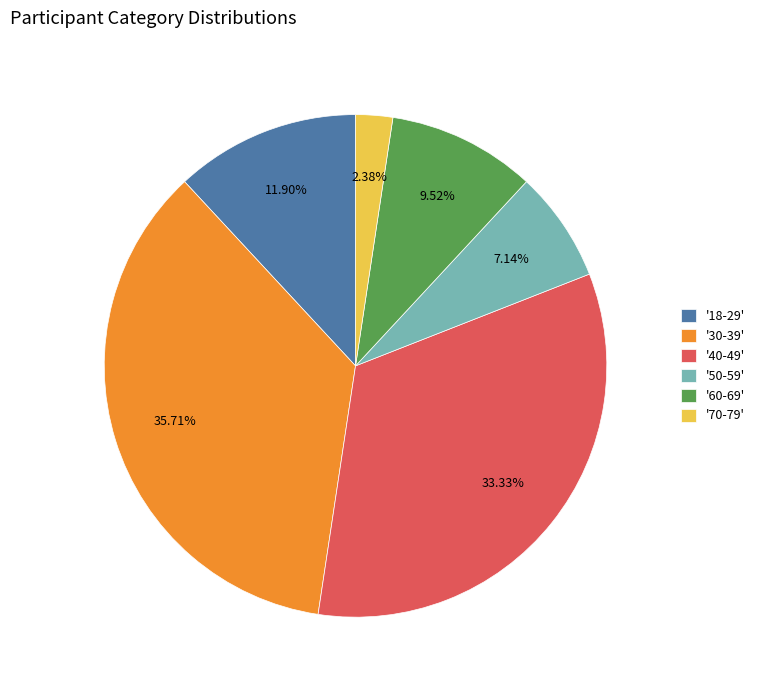

What is the smallest slice in the pie chart?

'70-79'